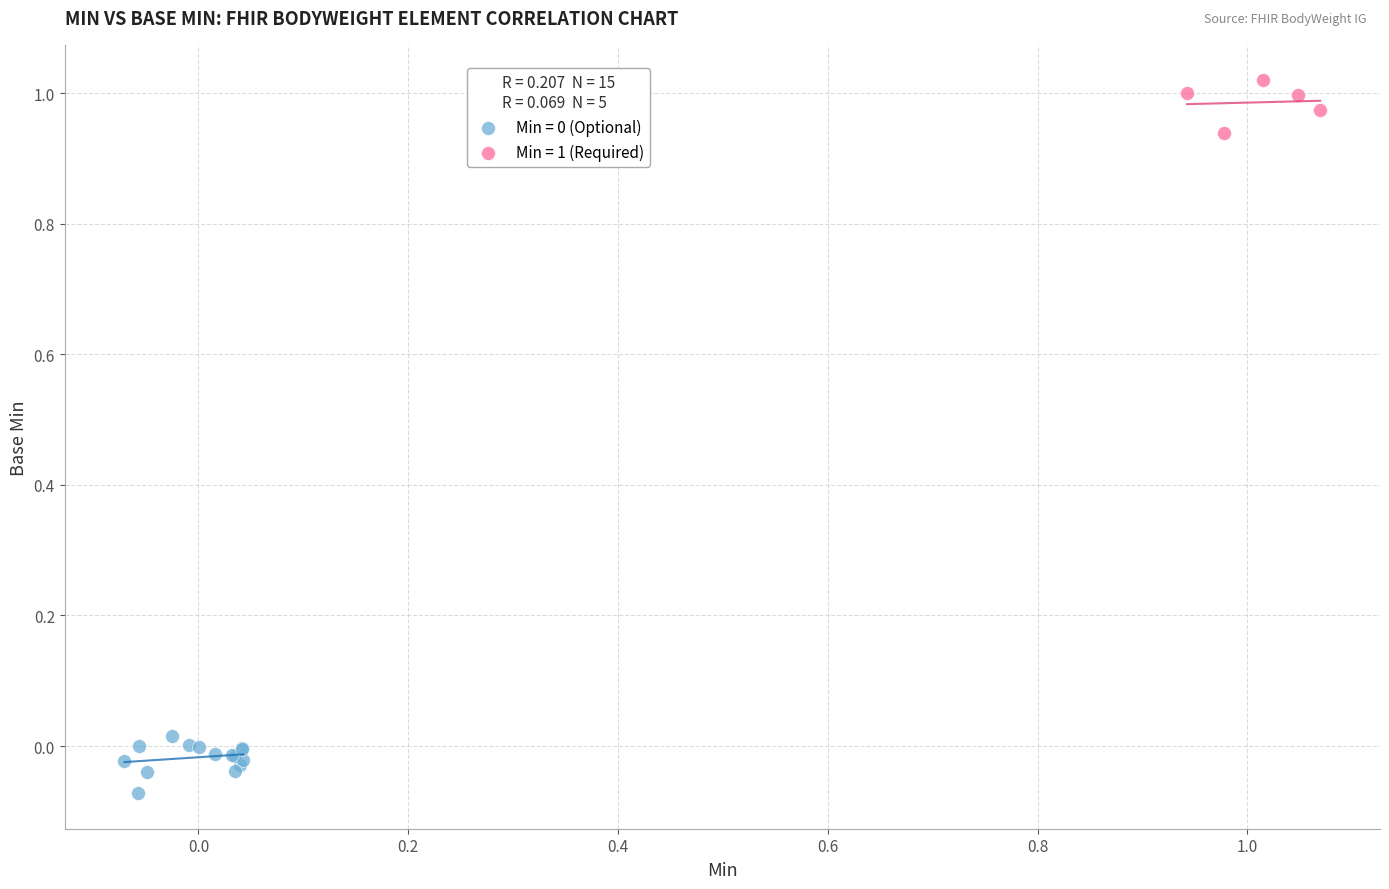

Which series contains the highest Y value?

Min = 1 (Required)